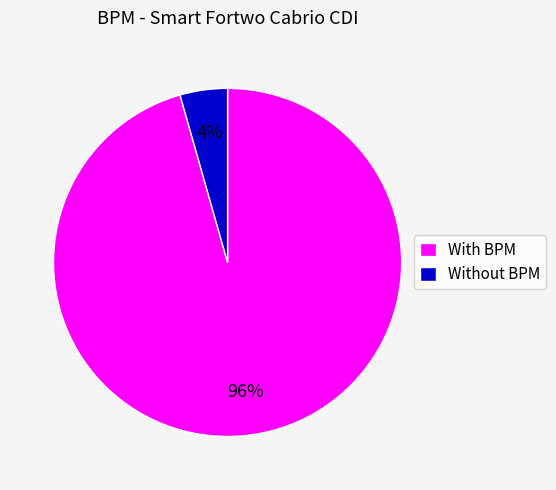

How many segments does this pie chart have?

2